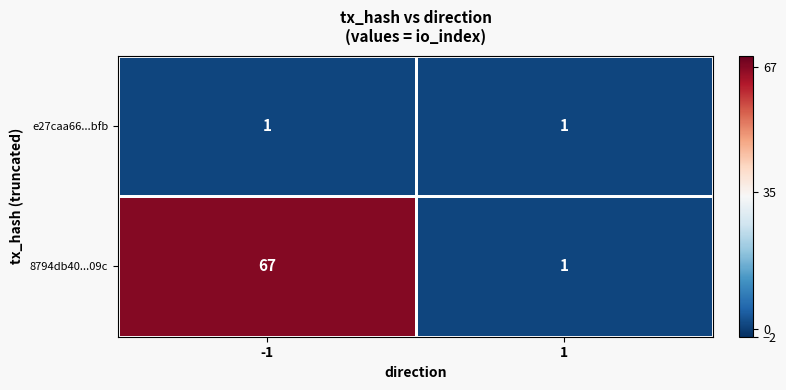

Which series has the largest total across all categories?

8794db40...09c